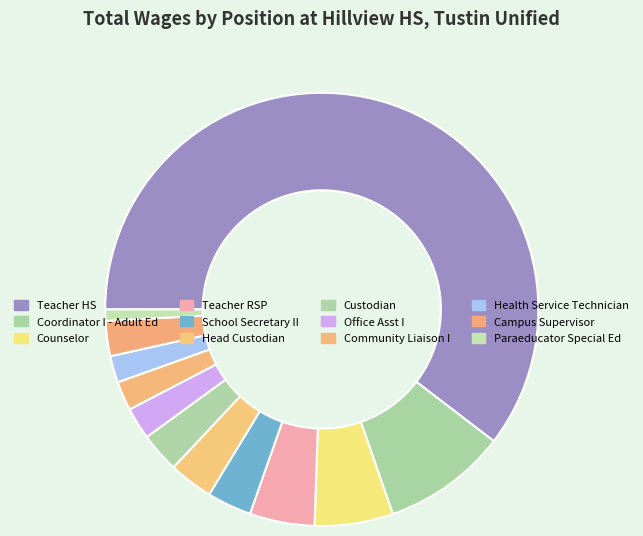

Is there a majority slice in this chart?

Yes